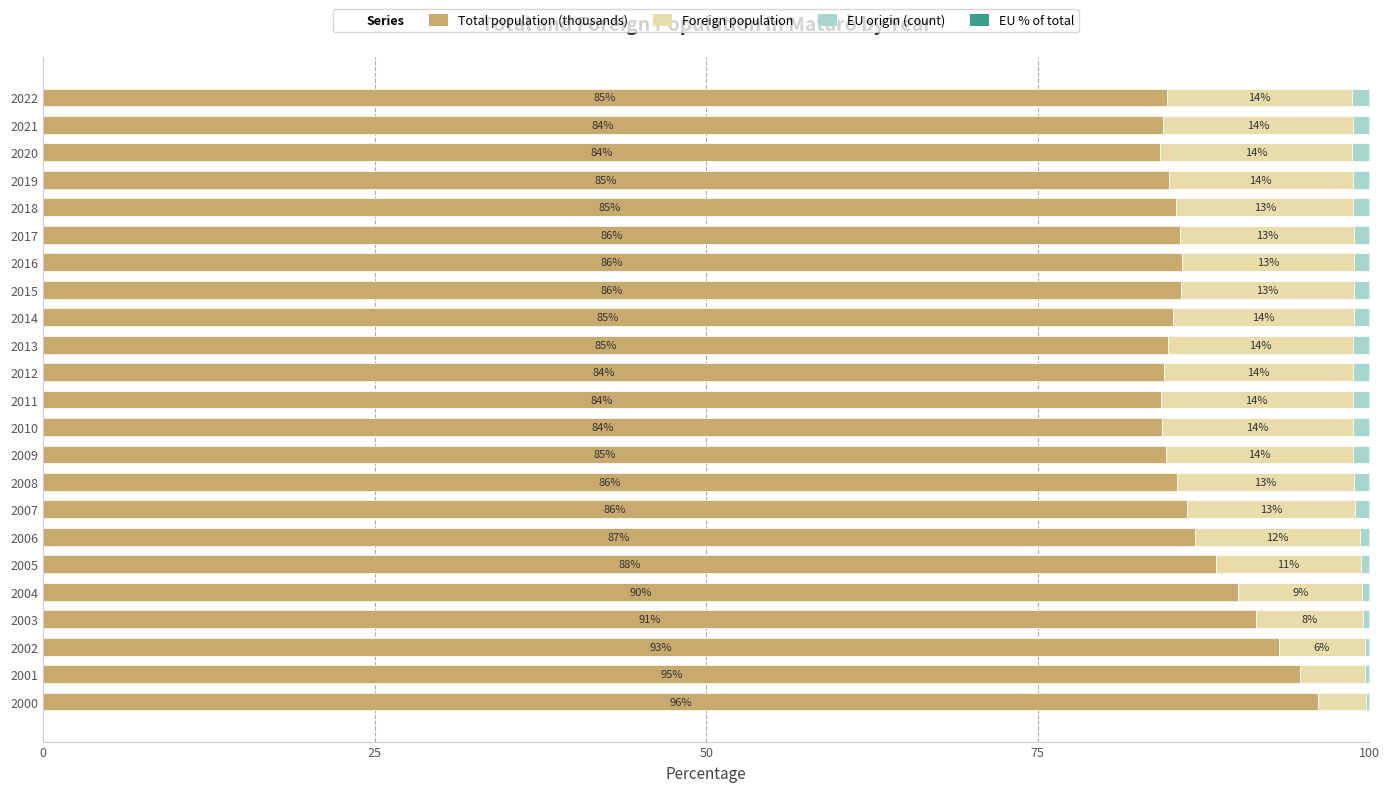

What is the highest value of the Total population (thousands) series?

96.1